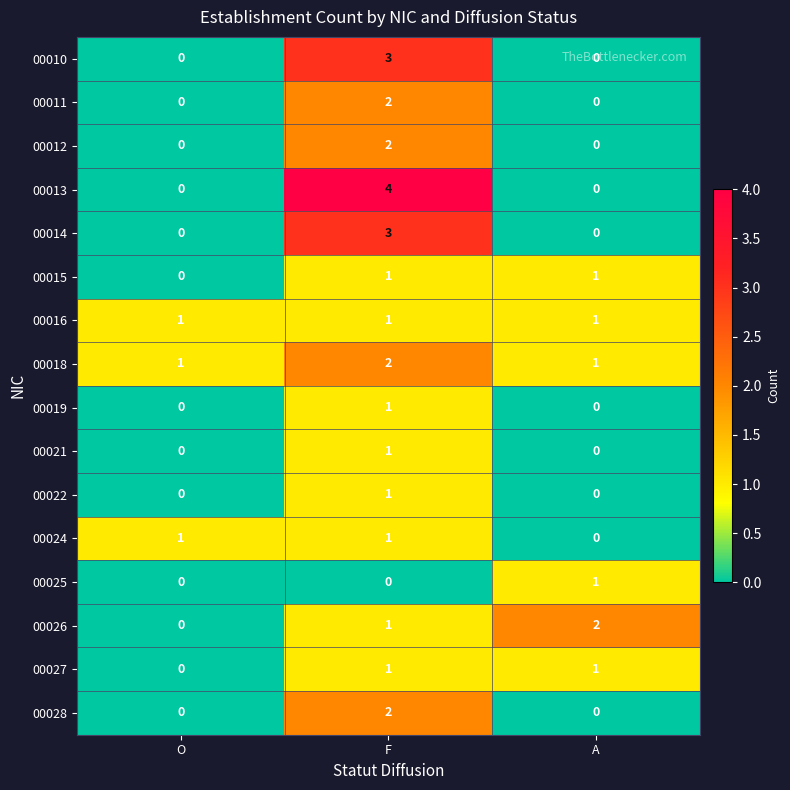

What is the total value across all series at F?

26